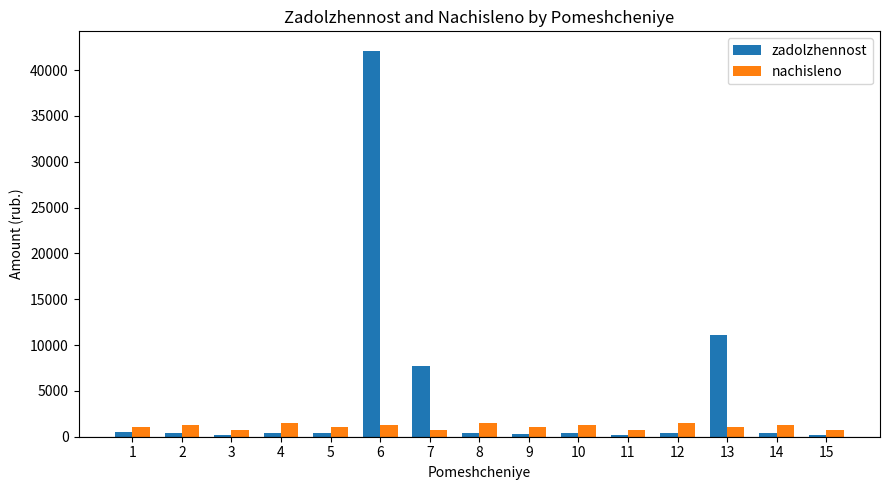

Is it true that zadolzhennost equals 232.1 at 11?

True